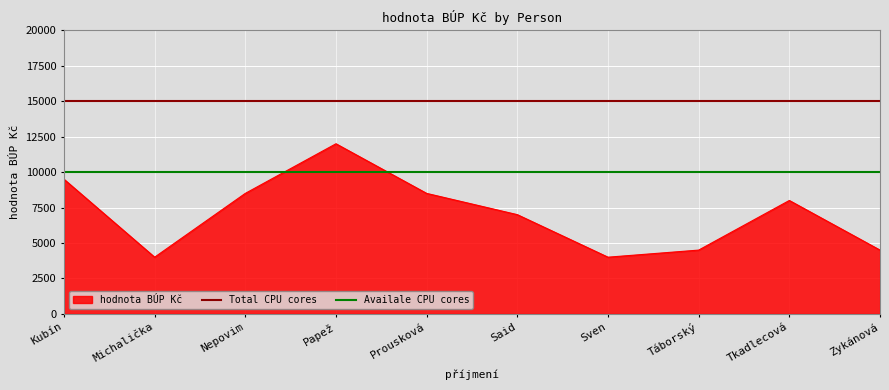

What is the label of the 2nd point from the left?

Michalička